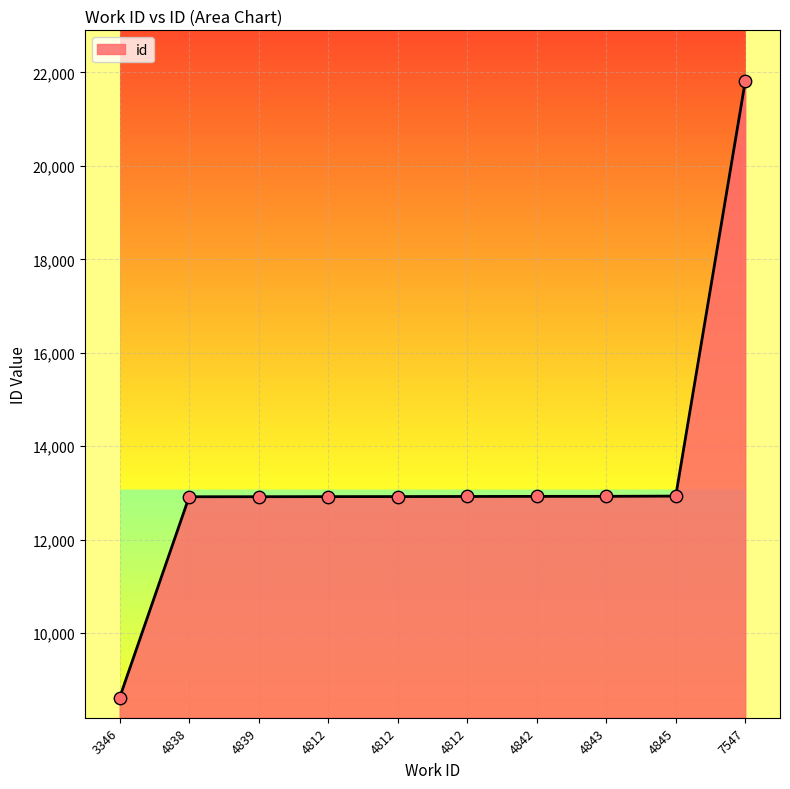

Is this an area chart (filled region under the line)?

Yes